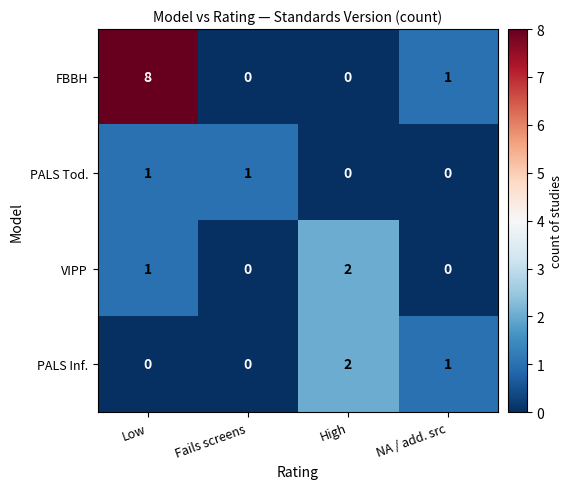

At how many categories does at least one series exceed 3?

1